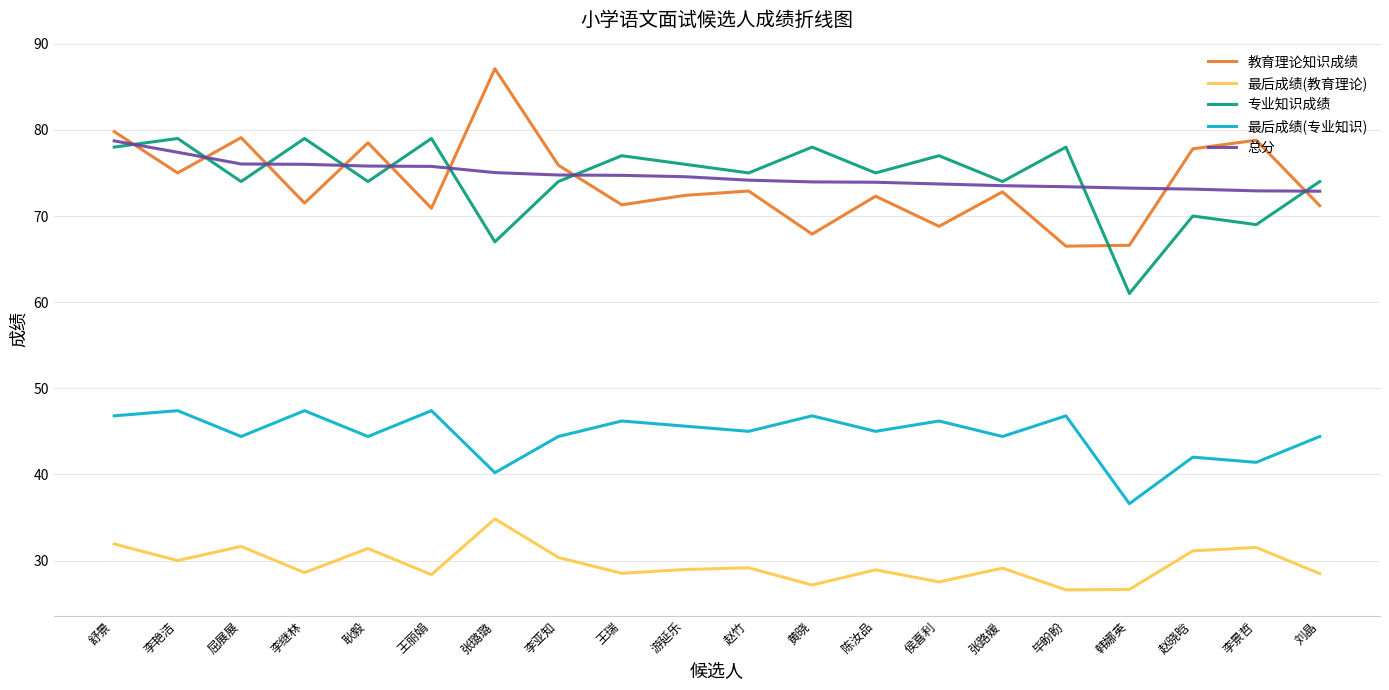

At which category is the sum across all series the highest?

舒景